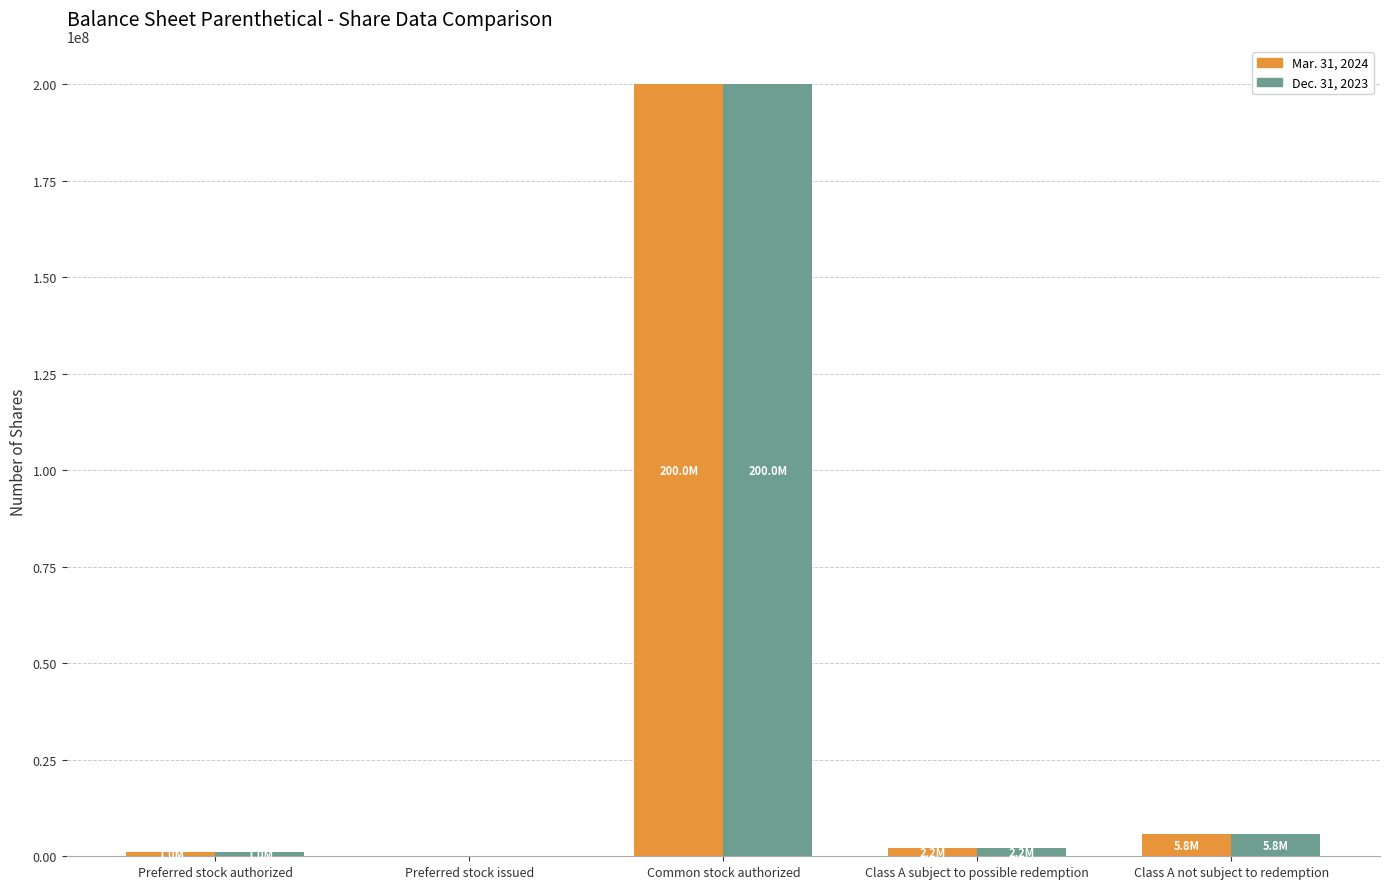

Is the value of Mar. 31, 2024 at Common stock authorized greater than the value of Dec. 31, 2023 at Class A not subject to redemption?

Yes